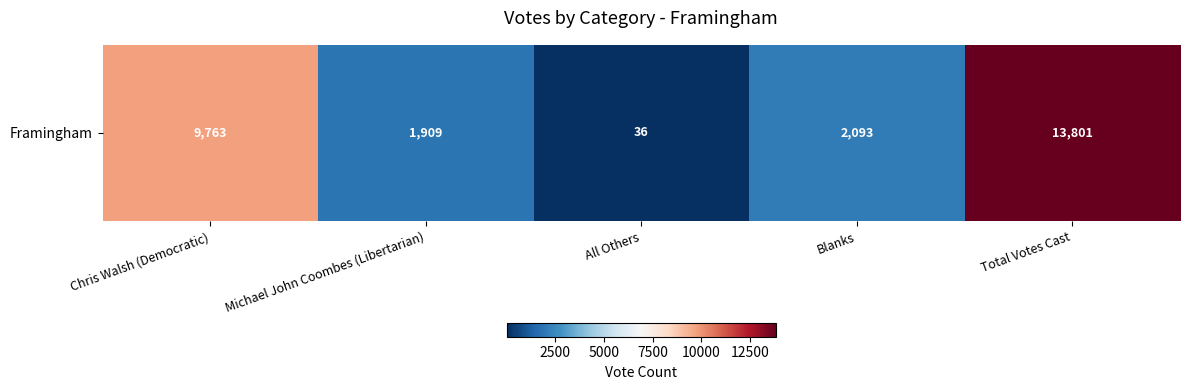

At which label is the value closest to 6918?

Chris Walsh (Democratic)